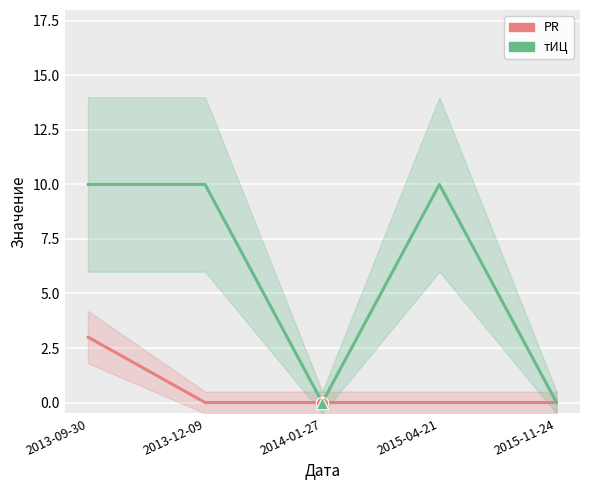

Is the value of тИЦ at 2014-01-27 greater than the value of PR at 2013-09-30?

No